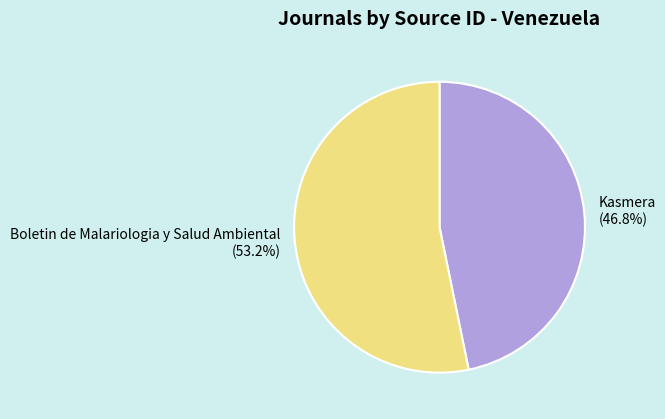

To the nearest percent, what portion does Kasmera represent?

47%